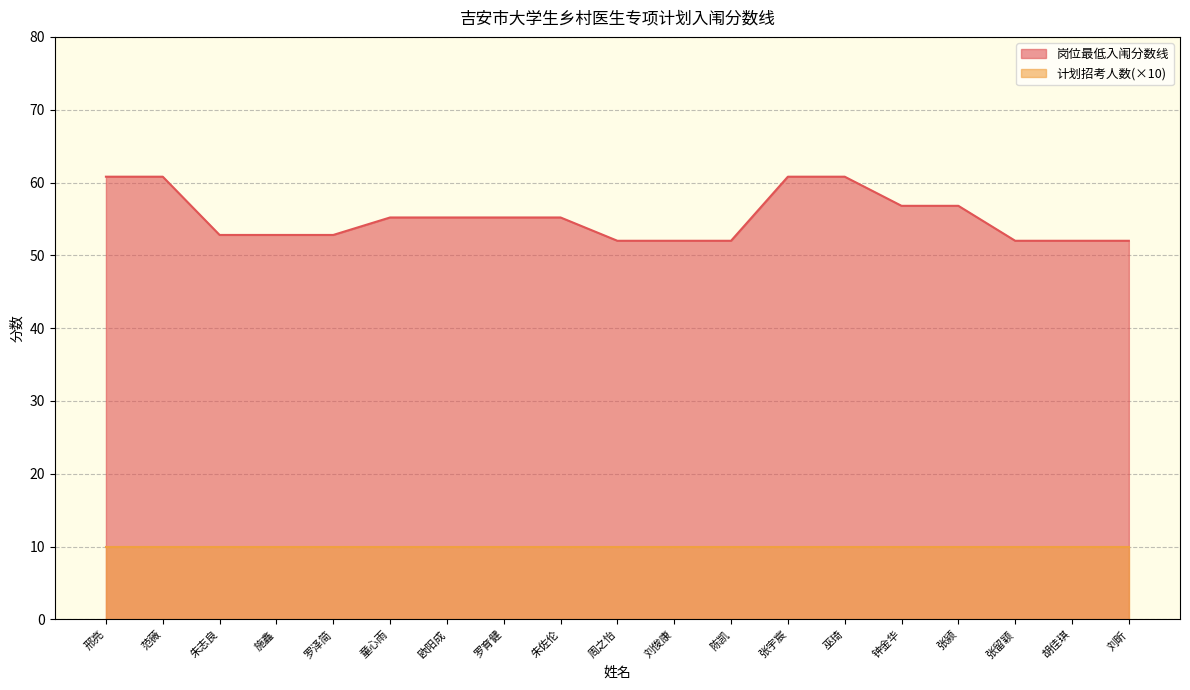

Rank the categories by value from lowest to highest.

周之怡, 刘俊康, 陈凯, 张留颖, 胡佳琪, 刘昕, 朱志良, 施鑫, 罗泽简, 童心雨, 欧阳成, 罗育健, 朱佐伦, 钟金华, 张颍, 邢亮, 范薇, 张宇宸, 巫琦